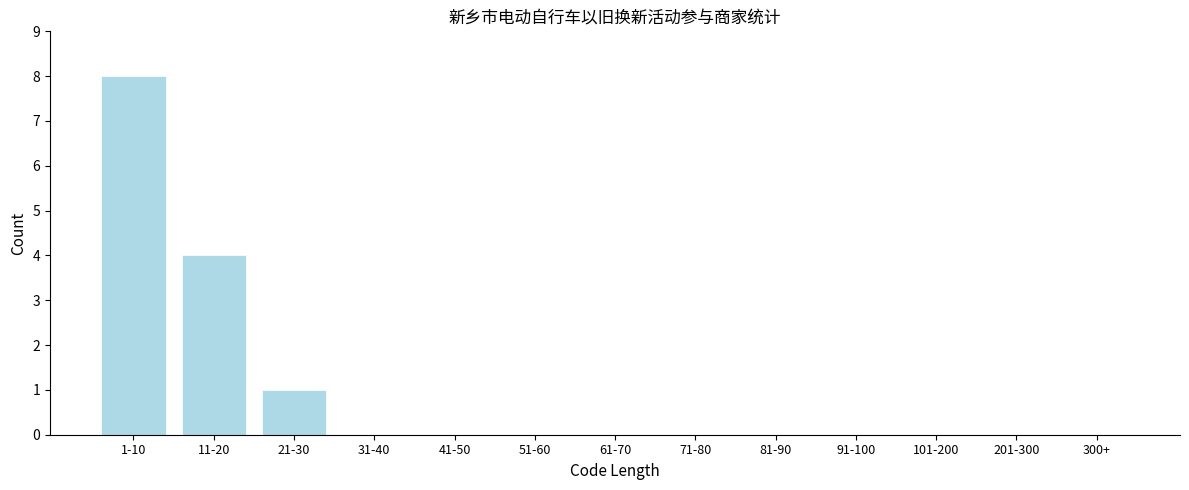

Reading left to right, transcribe all the data shown in this chart.

1-10=8	11-20=4	21-30=1	31-40=0	41-50=0	51-60=0	61-70=0	71-80=0	81-90=0	91-100=0	101-200=0	201-300=0	300+=0